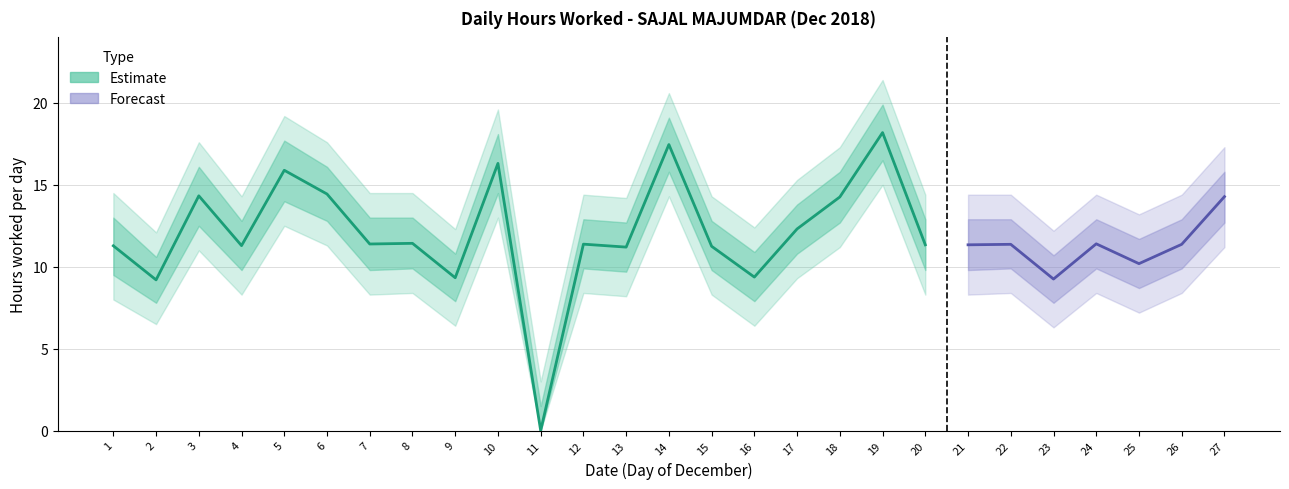

List the labels in order of value, largest first.

19, 14, 10, 5, 6, 3, 27, 18, 17, 8, 24, 7, 12, 22, 26, 20, 21, 4, 1, 15, 13, 25, 16, 9, 23, 2, 11